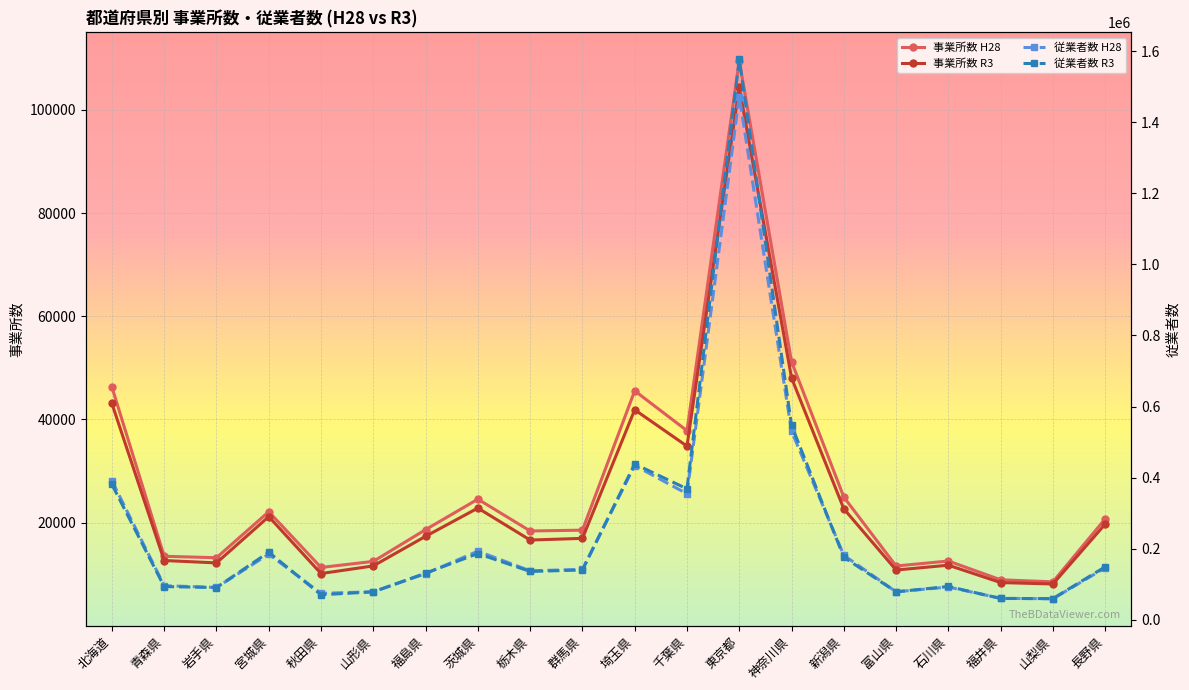

In 事業所数 H28, how many points are lower than both neighbors (excluding endpoints)?

6